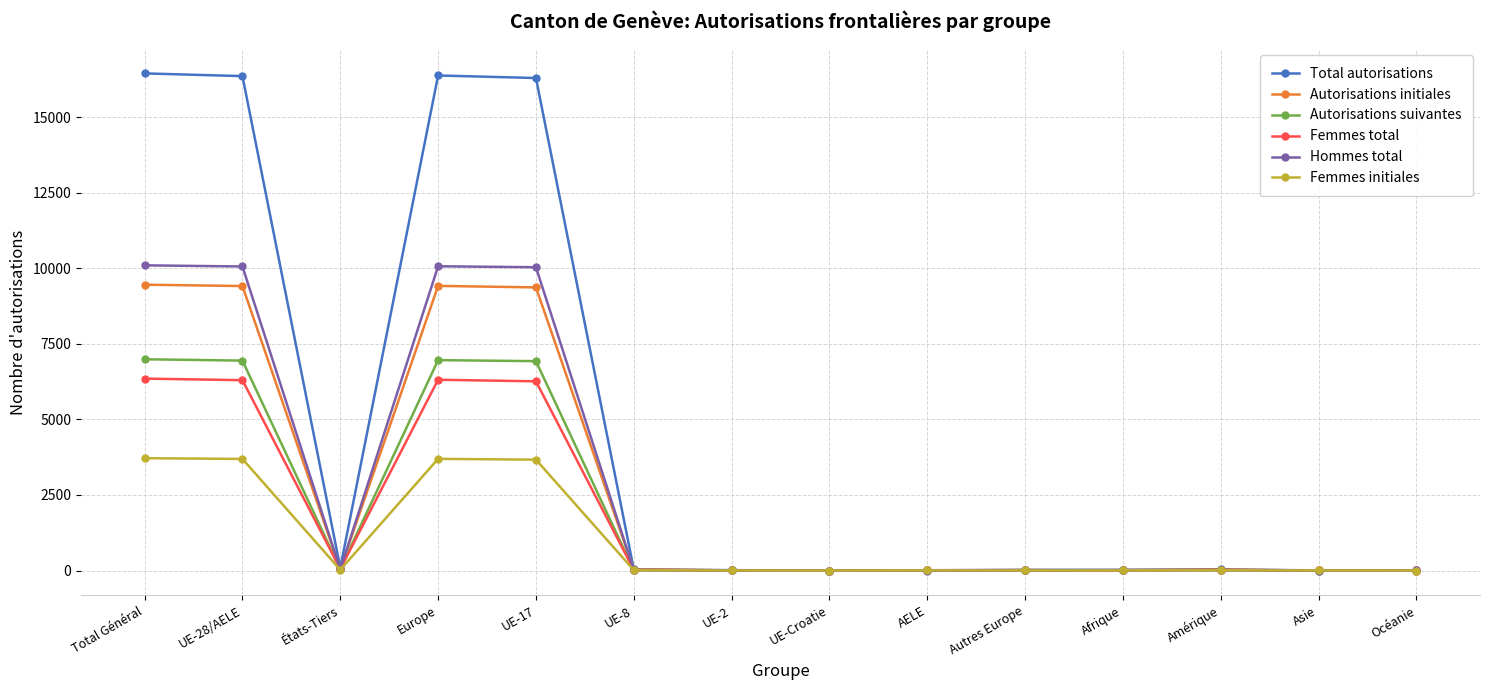

Is the value of Femmes total at Europe greater than the value of Hommes total at Europe?

No